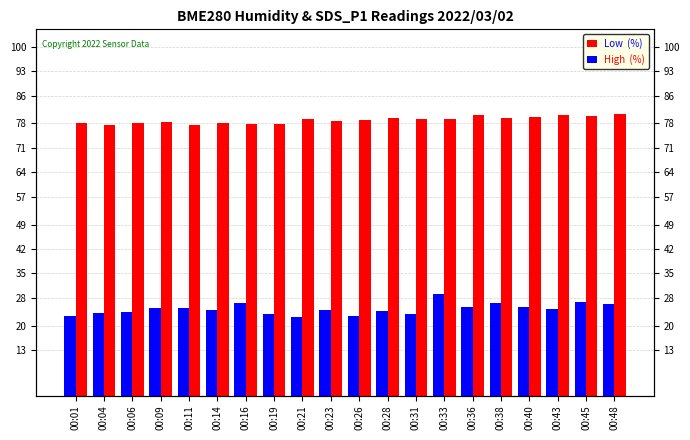

At which category is the sum across all series the highest?

00:33